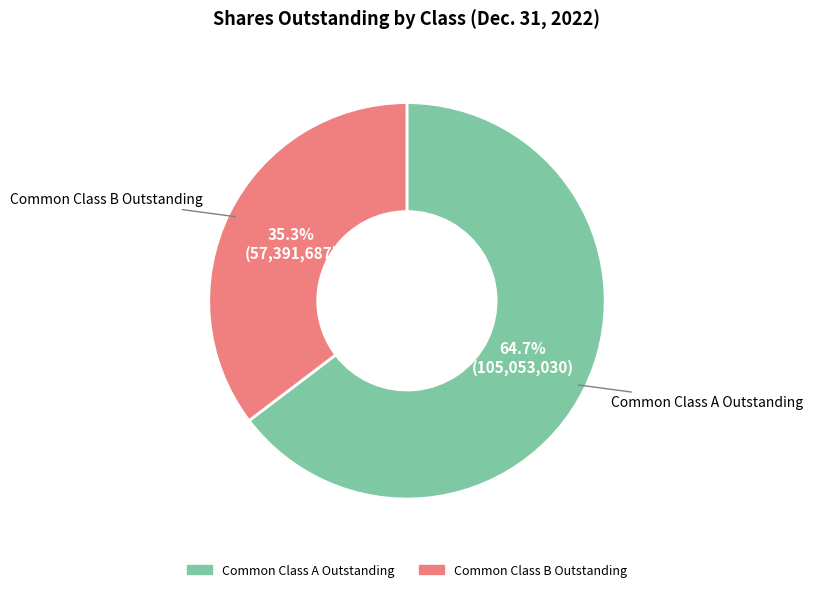

Which has a higher value, Common Class A Outstanding or Common Class B Outstanding?

Common Class A Outstanding